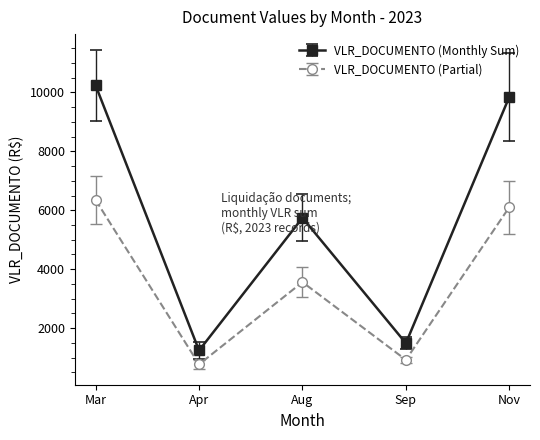

Where is the first local minimum for VLR_DOCUMENTO (Monthly Sum)?

Apr